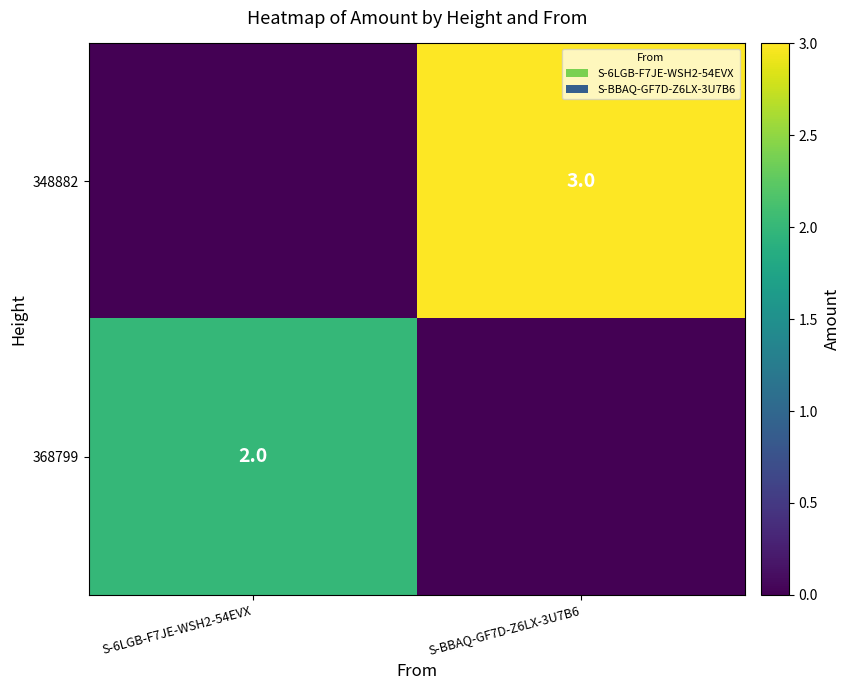

The value of 368799 at S-6LGB-F7JE-WSH2-54EVX is 2. True or false?

True